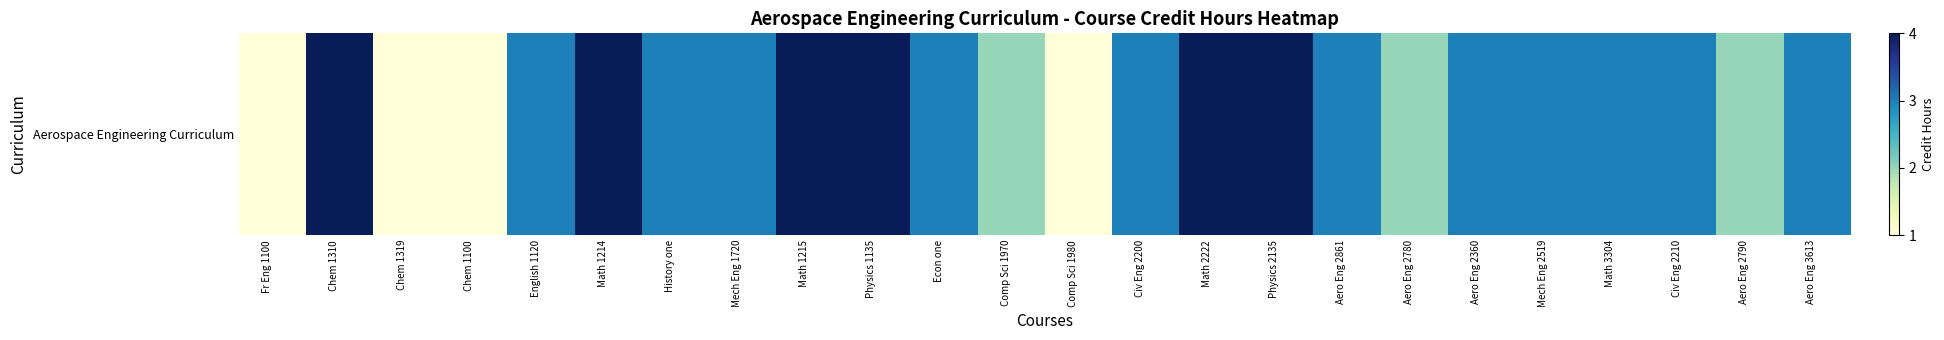

Reading left to right, extract all data points from this chart.

Fr Eng 1100=1	Chem 1310=4	Chem 1319=1	Chem 1100=1	English 1120=3	Math 1214=4	History one=3	Mech Eng 1720=3	Math 1215=4	Physics 1135=4	Econ one=3	Comp Sci 1970=2	Comp Sci 1980=1	Civ Eng 2200=3	Math 2222=4	Physics 2135=4	Aero Eng 2861=3	Aero Eng 2780=2	Aero Eng 2360=3	Mech Eng 2519=3	Math 3304=3	Civ Eng 2210=3	Aero Eng 2790=2	Aero Eng 3613=3